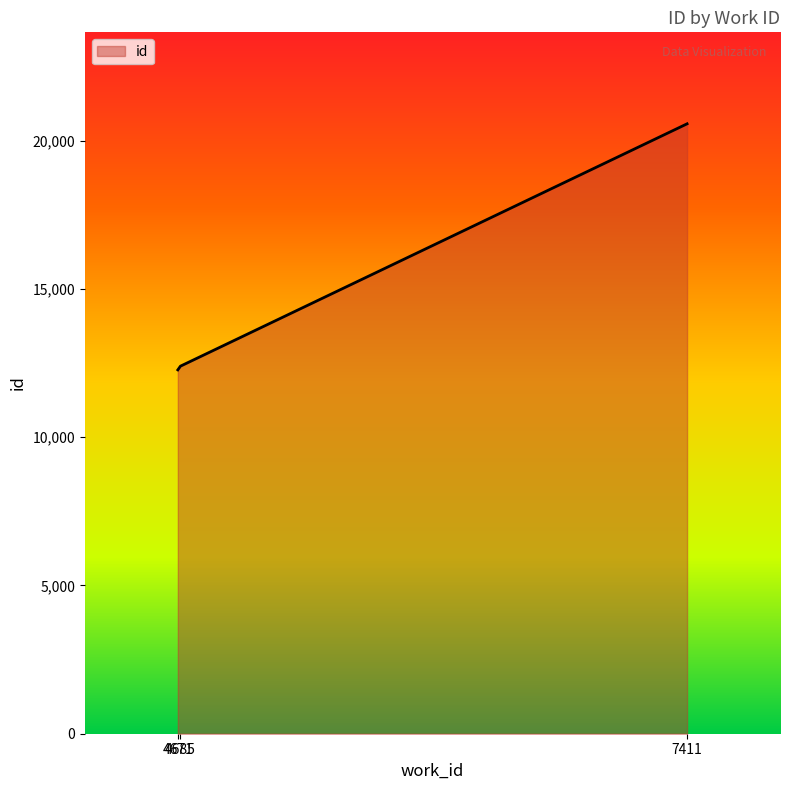

The value at 4685 is 19341. True or false?

False